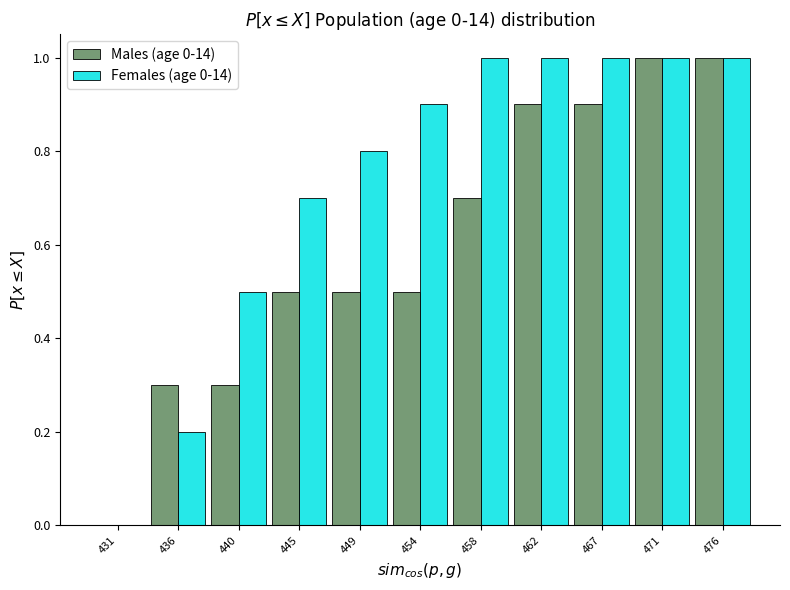

Reading left to right, transcribe this chart: for each range on the x-axis, give the height of each series' bar. Neither the bar edges nor the heights are printed on the chart, so give them approximately, as read against the axes.

429.0 to 433.5: Males (age 0-14)=0	Females (age 0-14)=0
433.5 to 438.0: Males (age 0-14)=0.3	Females (age 0-14)=0.2
438.0 to 442.5: Males (age 0-14)=0.3	Females (age 0-14)=0.5
442.5 to 447.0: Males (age 0-14)=0.5	Females (age 0-14)=0.7
447.0 to 451.5: Males (age 0-14)=0.5	Females (age 0-14)=0.8
451.5 to 455.5: Males (age 0-14)=0.5	Females (age 0-14)=0.9
455.5 to 460.0: Males (age 0-14)=0.7	Females (age 0-14)=1.0
460.0 to 464.5: Males (age 0-14)=0.9	Females (age 0-14)=1.0
464.5 to 469.0: Males (age 0-14)=0.9	Females (age 0-14)=1.0
469.0 to 473.5: Males (age 0-14)=1.0	Females (age 0-14)=1.0
473.5 to 478.0: Males (age 0-14)=1.0	Females (age 0-14)=1.0